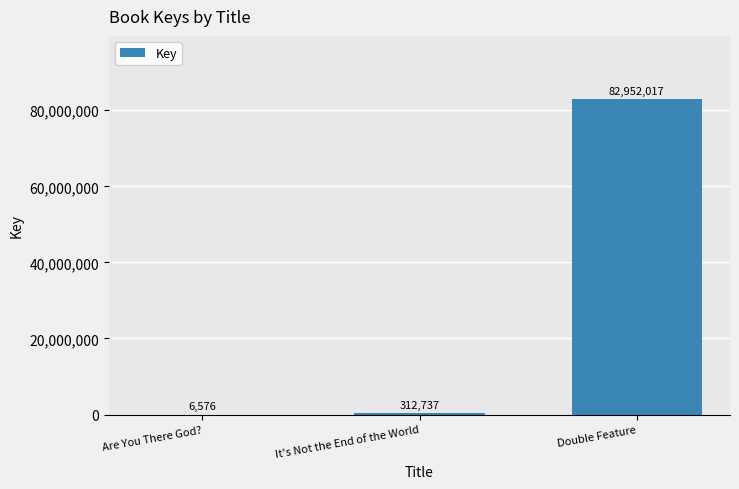

Reading right to left, extract all data points from this chart.

82952017	312737	6576